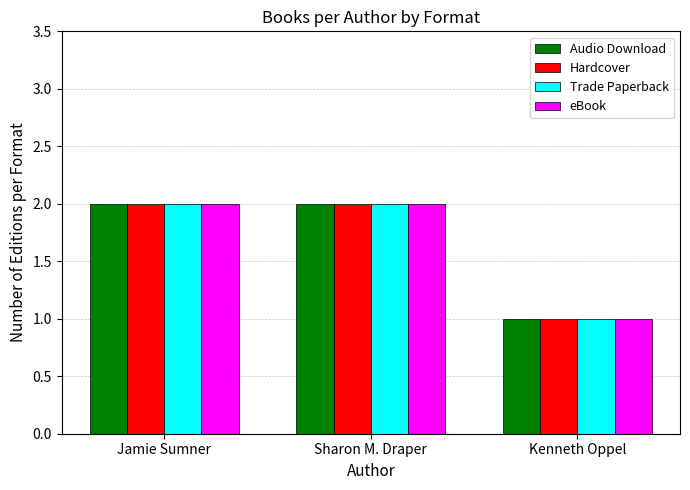

Reading right to left, list all the values displayed in this chart.

Audio Download: 1	2	2
Hardcover: 1	2	2
Trade Paperback: 1	2	2
eBook: 1	2	2